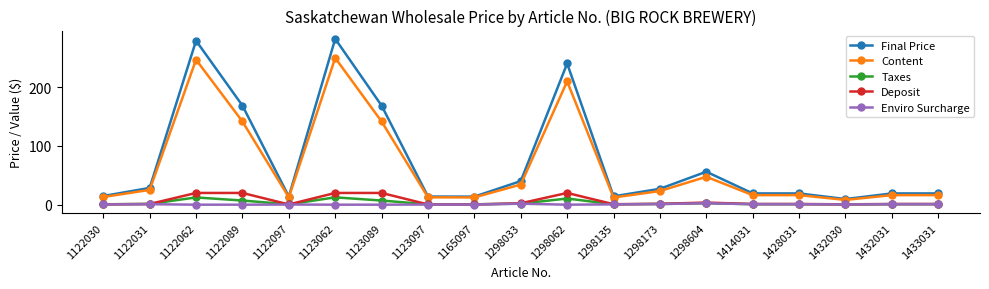

Where is the first local maximum for Final Price?

1122062